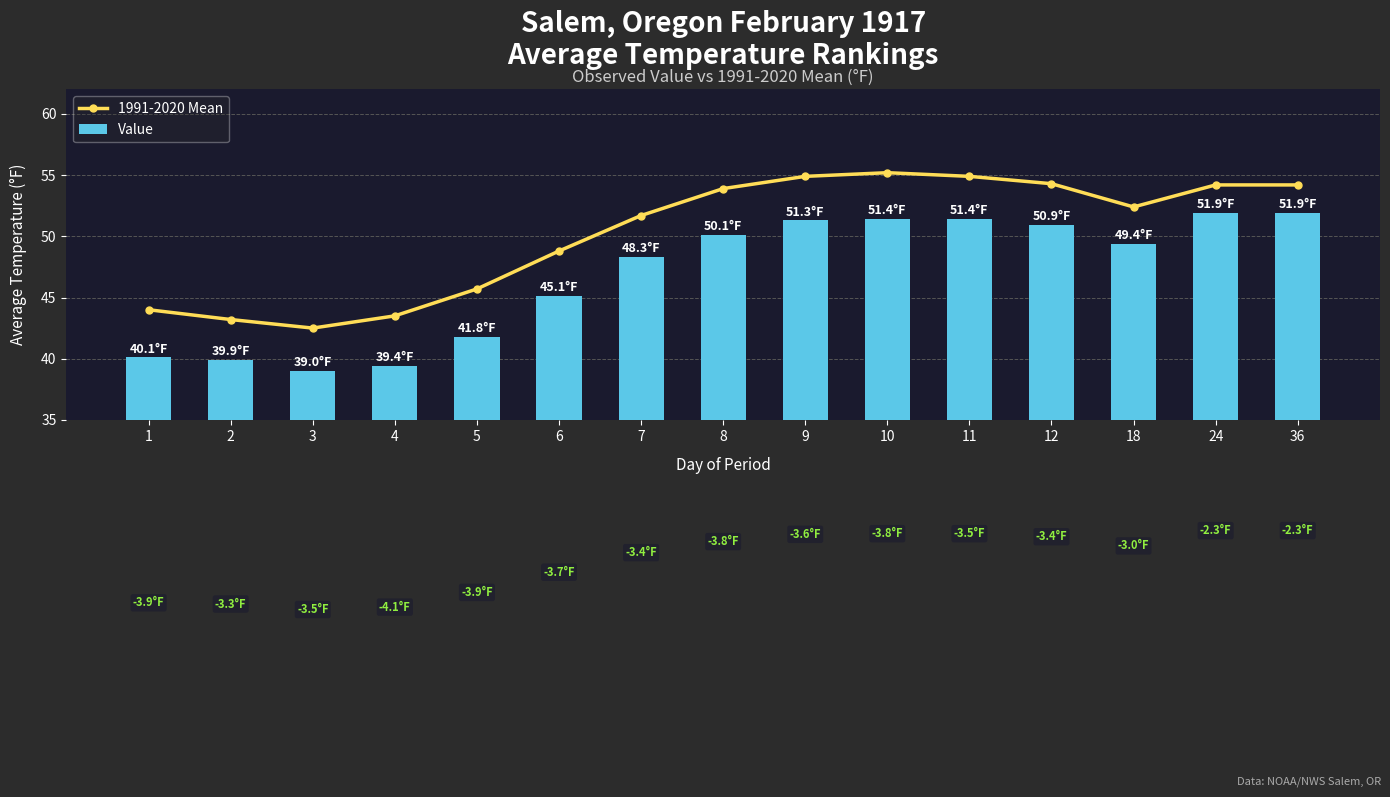

What is the approximate value of Value at 4?

39.4